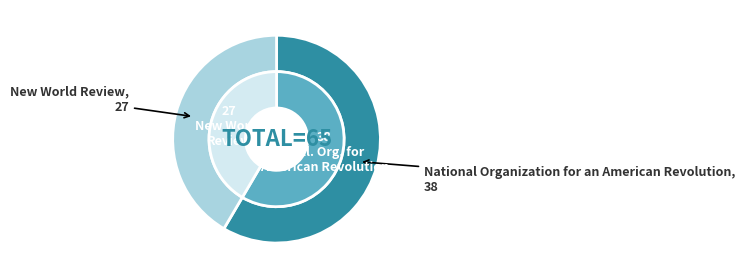

What percentage is NOT represented by National Organization for an American Revolution?

41.5%